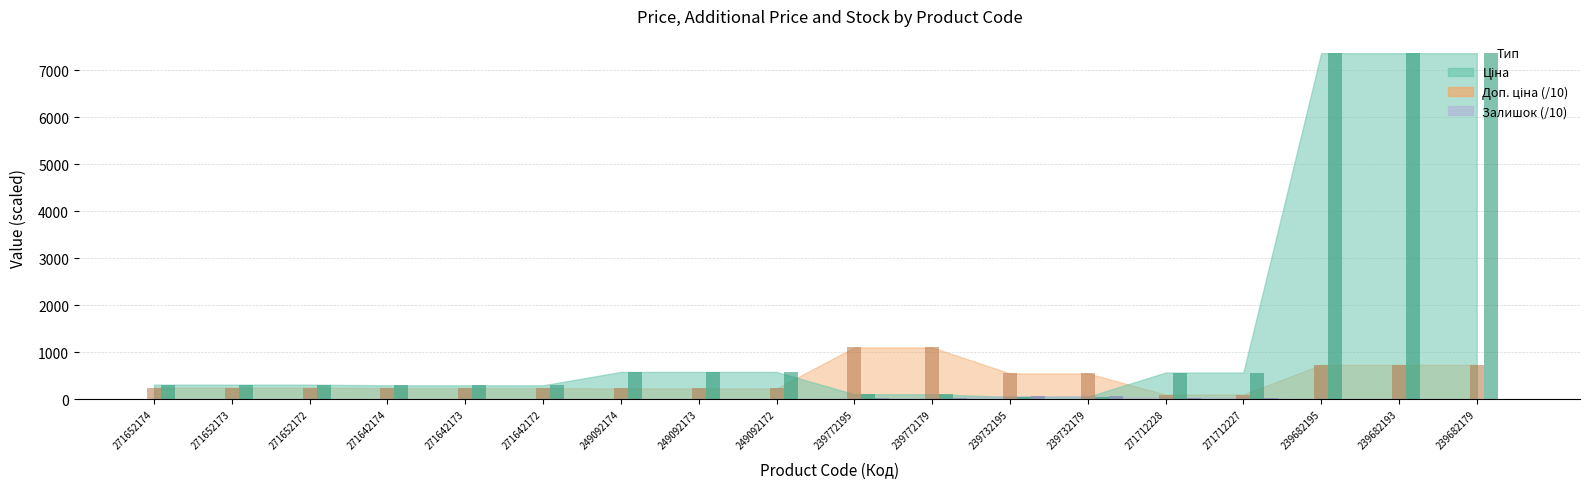

Which has a higher value, 239682179 or 239682195?

239682179